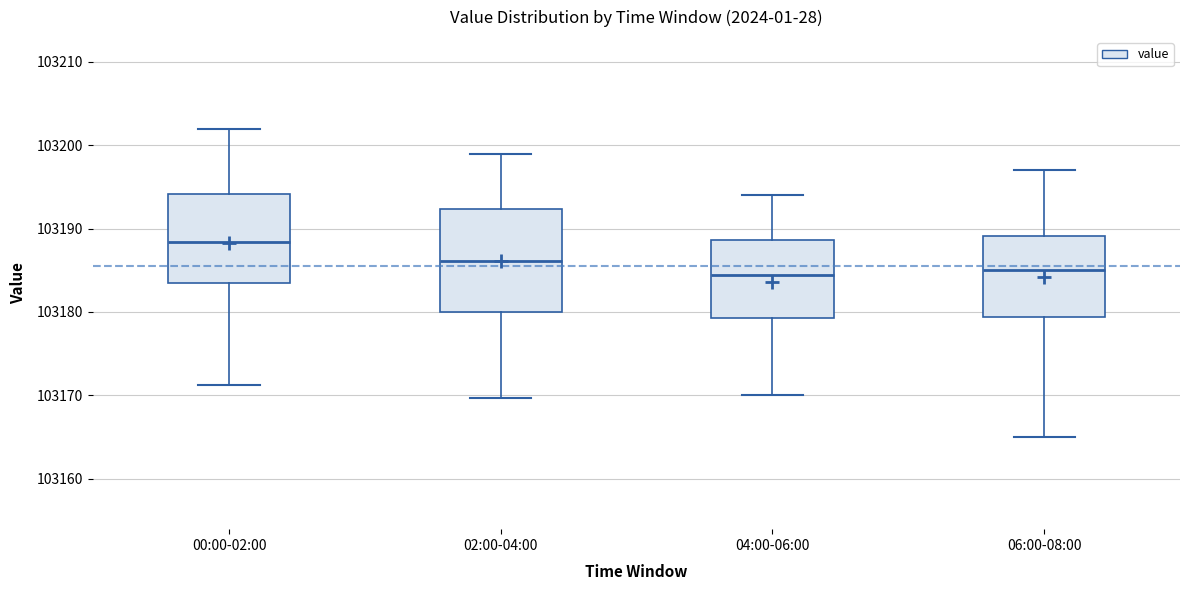

Where is the lower edge of the box for 00:00-02:00 on the y-axis? The values are not printed on the chart, so give them approximately, as read against the axis.

103184